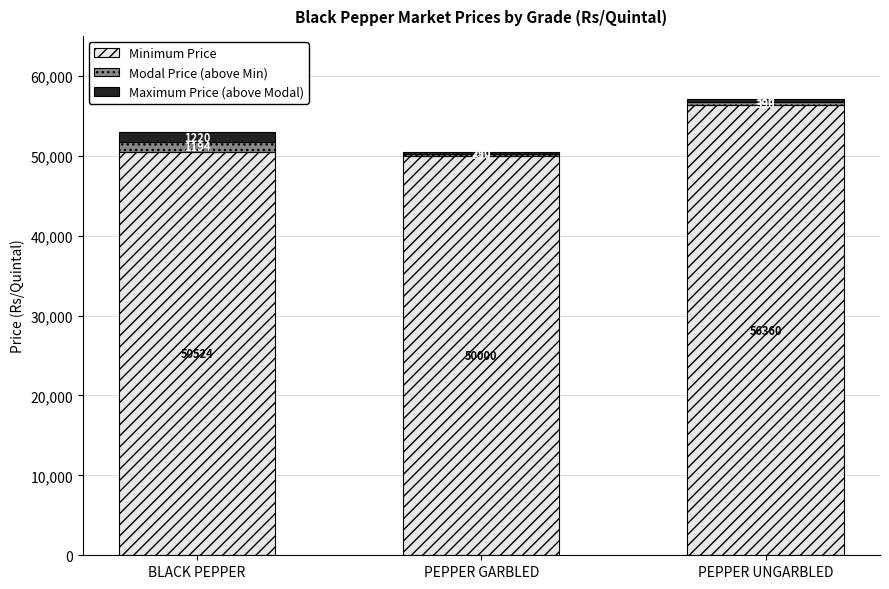

At which category is the sum across all series the highest?

PEPPER UNGARBLED